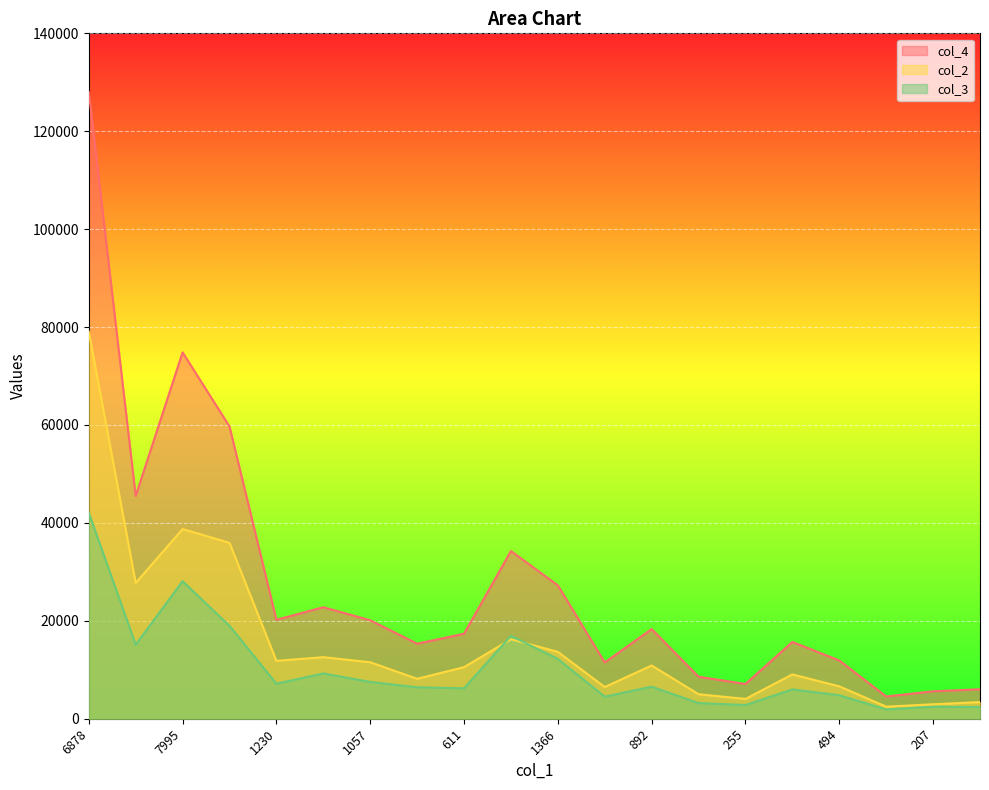

Reading left to right, what are all the values shown in this chart?

col_2: 79074	27736	38749	35928	11826	12574	11541	8155	10530	16240	13660	6474	10874	5004	4046	9050	6614	2464	2947	3400
col_3: 42084	15122	28095	18979	7150	9248	7516	6423	6220	16927	12214	4505	6547	3202	2796	5998	4791	1895	2448	2375
col_4: 128036	45517	74839	59702	20206	22776	20114	15325	17361	34256	27240	11500	18313	8580	7097	15677	11899	4543	5602	6018